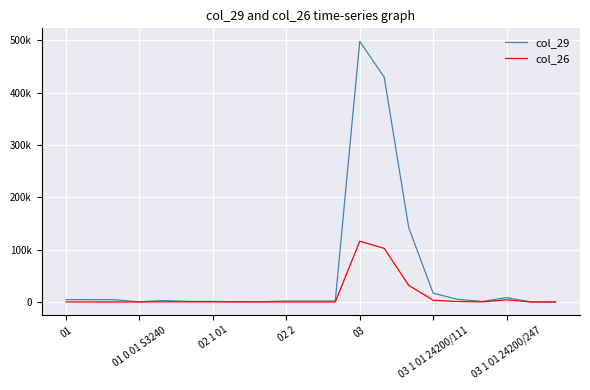

At how many categories does at least one series exceed 202077?

2